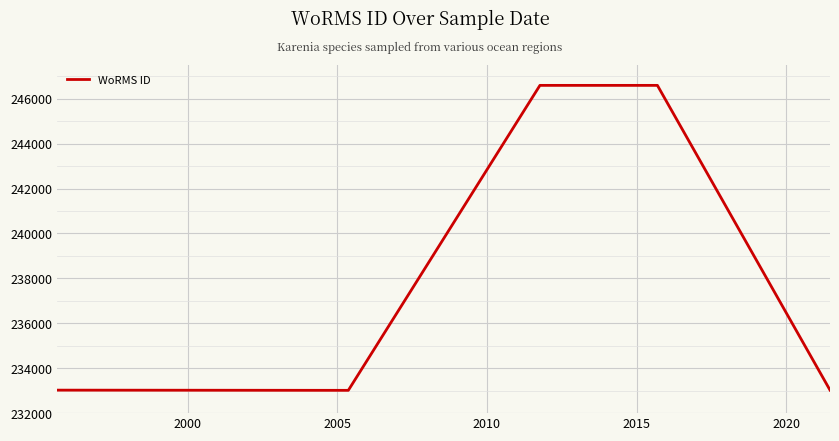

True or false: there are more than 2 points higher than both neighbors.

False